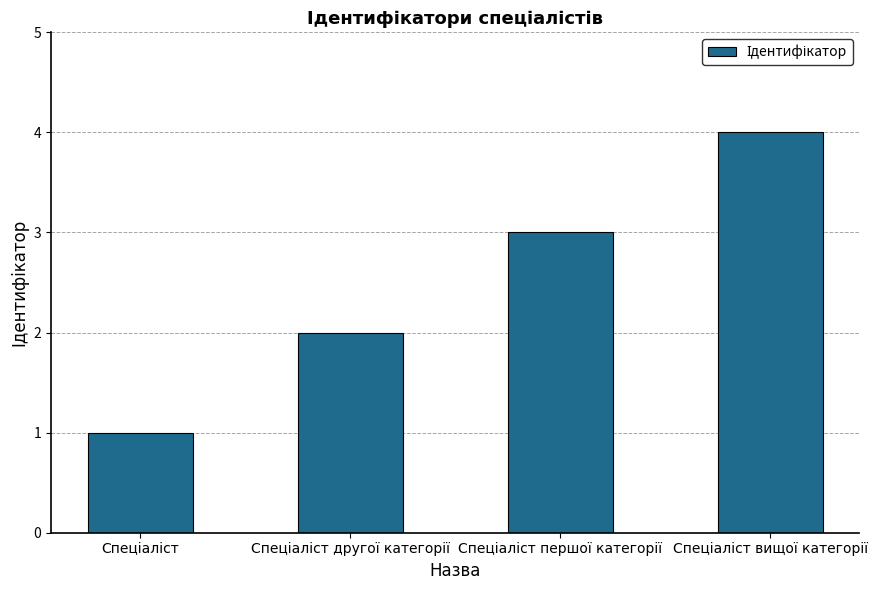

What is the difference between the maximum and minimum values?

3